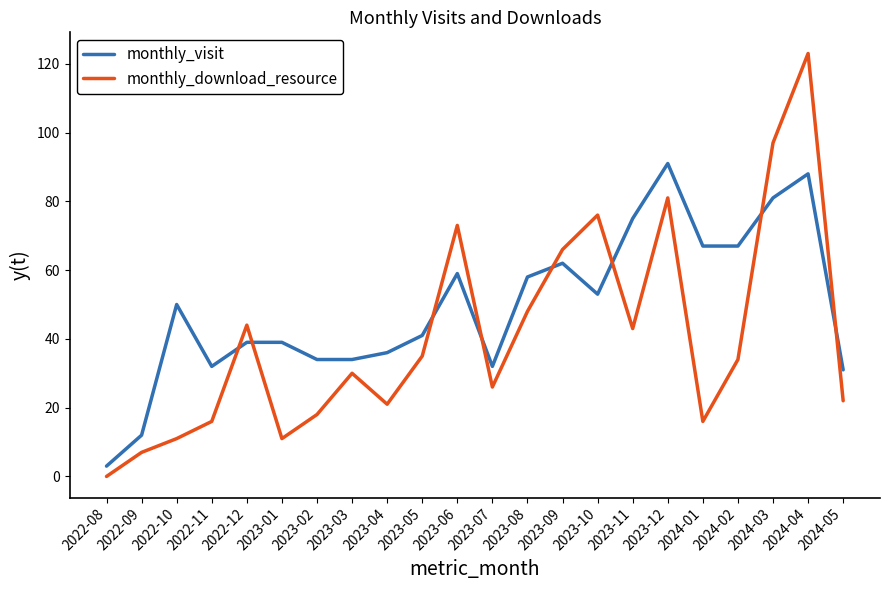

Where is the first local minimum for monthly_download_resource?

2023-01